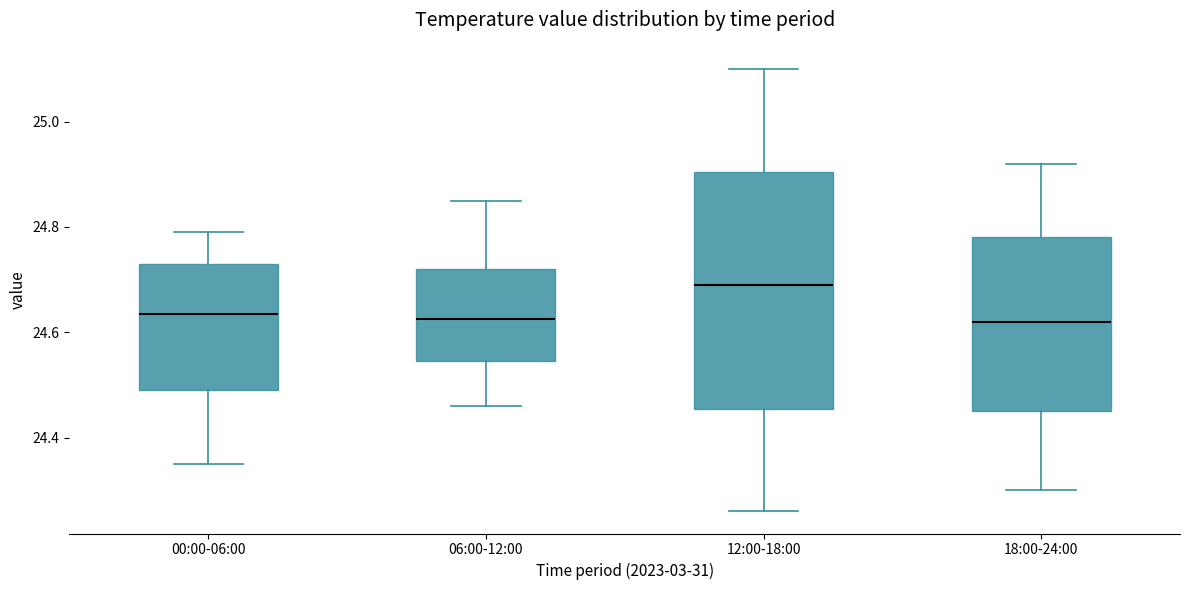

Comparing the boxes themselves (not the whiskers), which one is the tallest?

12:00-18:00